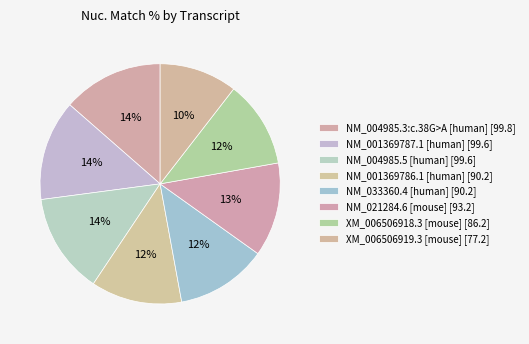

Rank the categories by value from highest to lowest.

NM_004985.3:c.38G>A [human], NM_001369787.1 [human], NM_004985.5 [human], NM_021284.6 [mouse], NM_001369786.1 [human], NM_033360.4 [human], XM_006506918.3 [mouse], XM_006506919.3 [mouse]